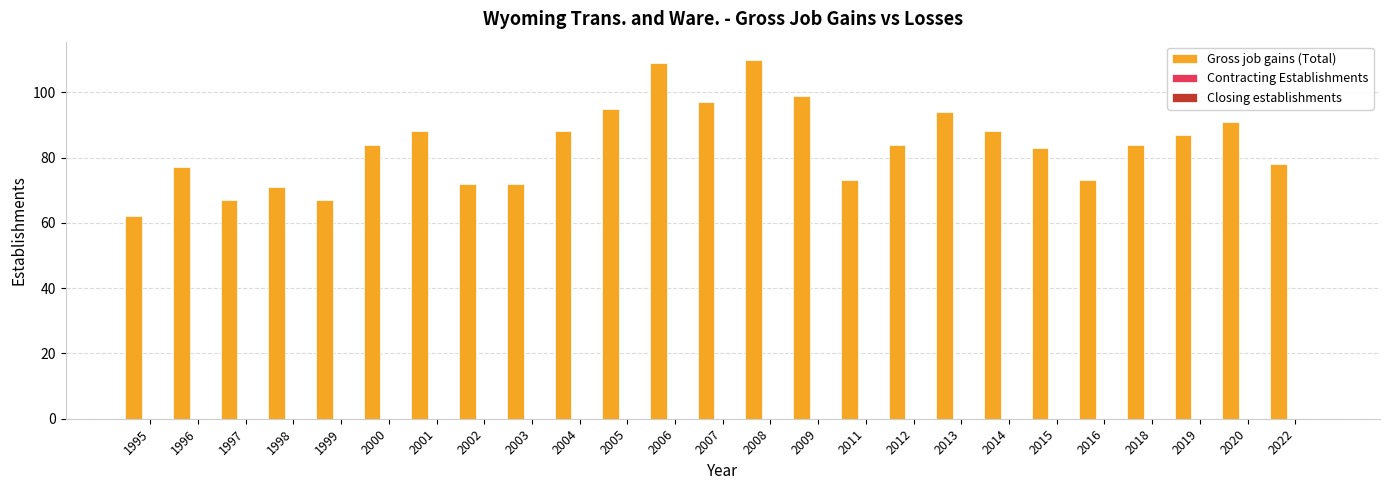

What is the value of the 23rd bar from the left?

87